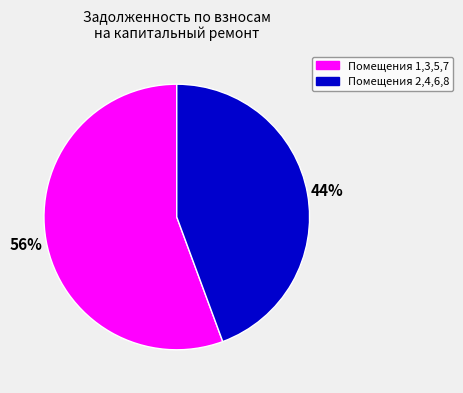

Is there a majority slice in this chart?

Yes